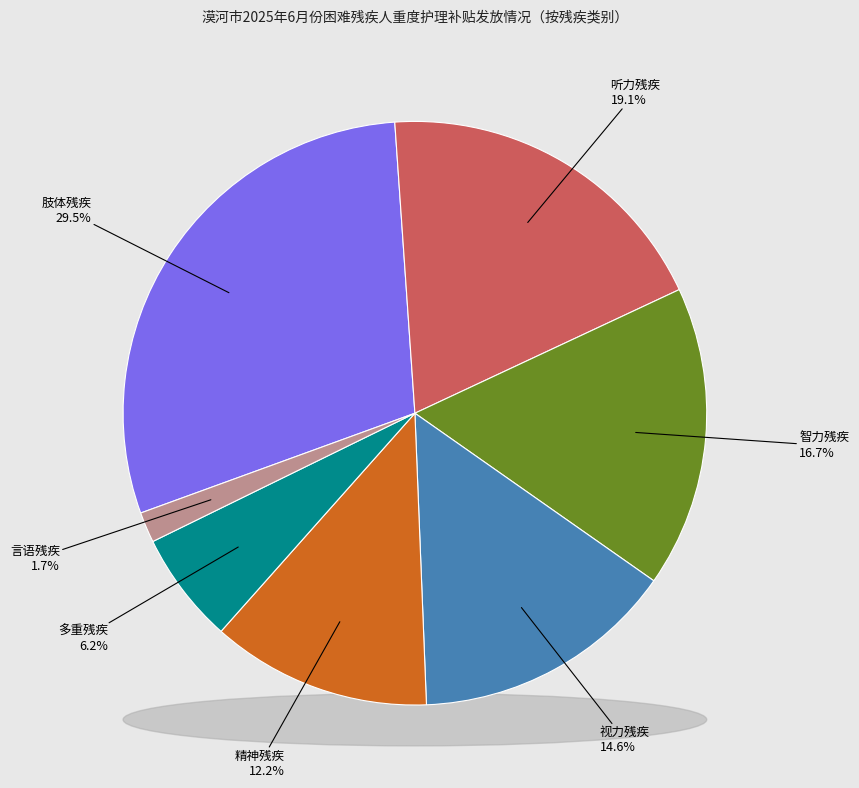

To the nearest percent, what is the average slice percentage?

14%